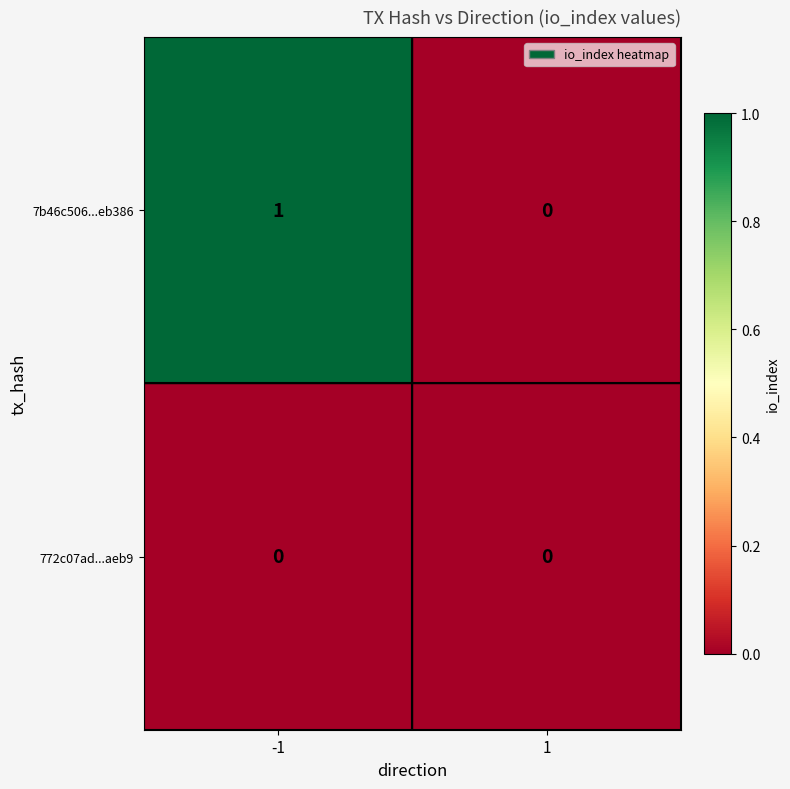

Which series has the largest total across all categories?

7b46c506...eb386